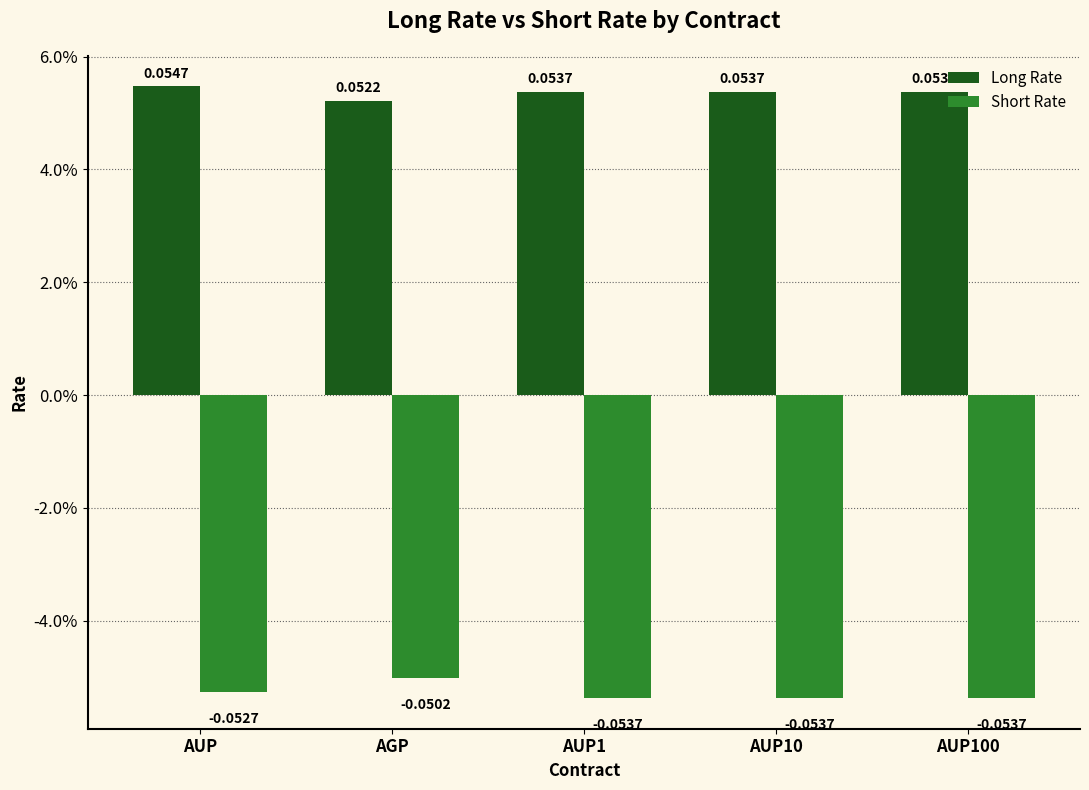

Reading right to left, extract all data points from this chart.

Long Rate: AUP100=0.1	AUP10=0.1	AUP1=0.1	AGP=0.1	AUP=0.1
Short Rate: AUP100=-0.1	AUP10=-0.1	AUP1=-0.1	AGP=-0.1	AUP=-0.1